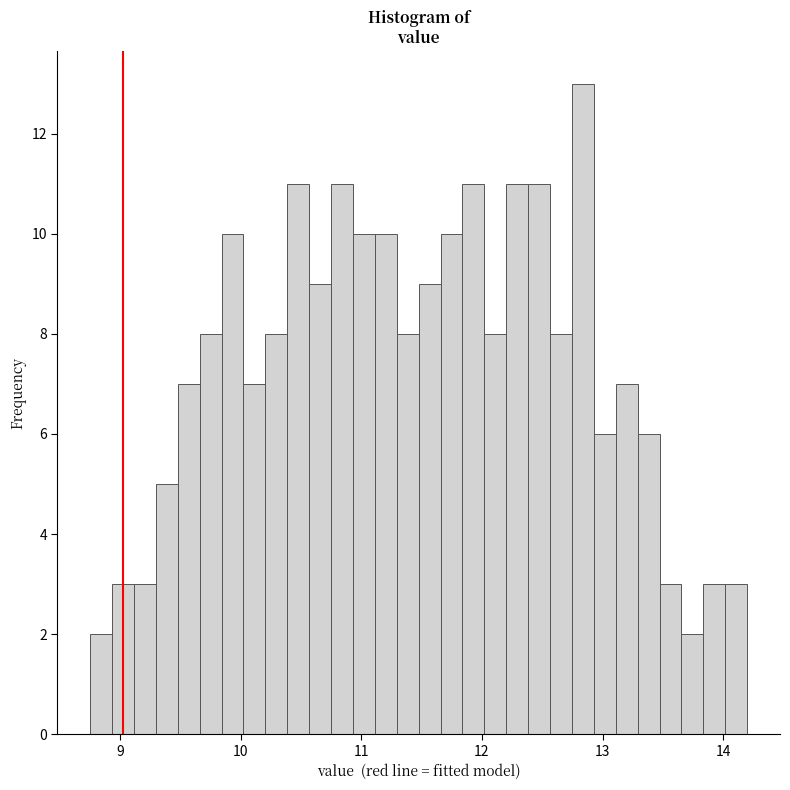

Around what value on the x-axis is the tallest bar? Give the approximate position of its centre, as read against the axis.

12.8